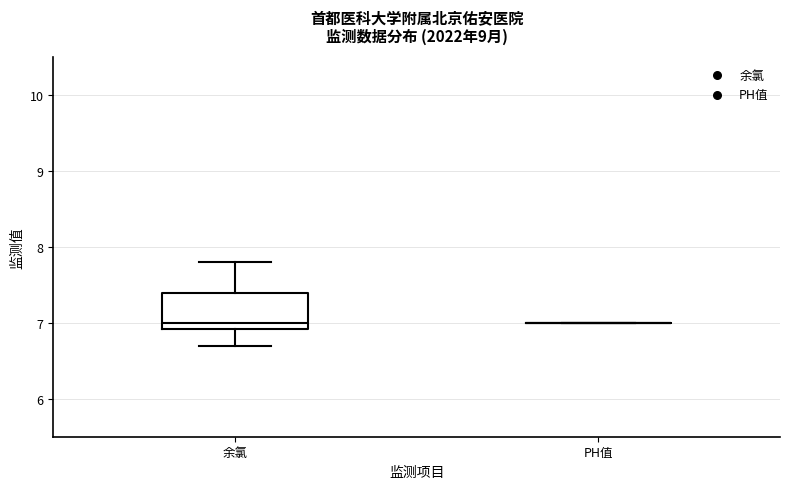

Reading left to right, transcribe this box plot: for each box, give where its median line is, the range the box spans, and where its two whiskers end, as read against the y-axis. The values are not printed on the chart, so give them approximately, as read against the axis.

余氯: median 7.0, box 6.9 to 7.4, whiskers 6.7 to 7.8
PH值: box collapsed to a line at 7.0, whiskers 7.0 to 7.0